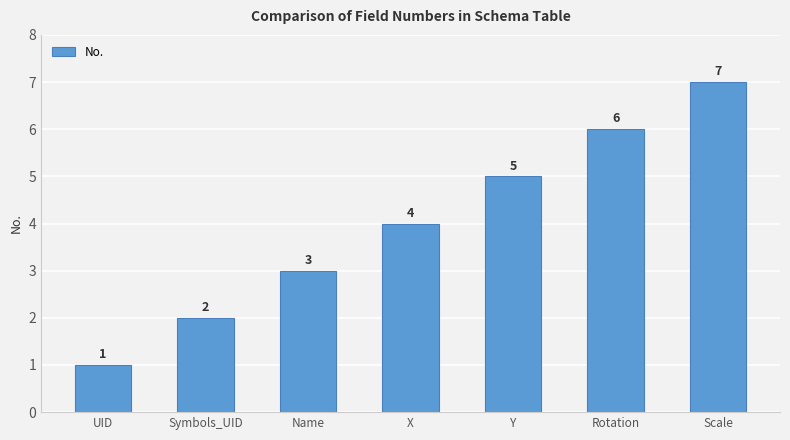

Where is the data nearest to the value 4?

X